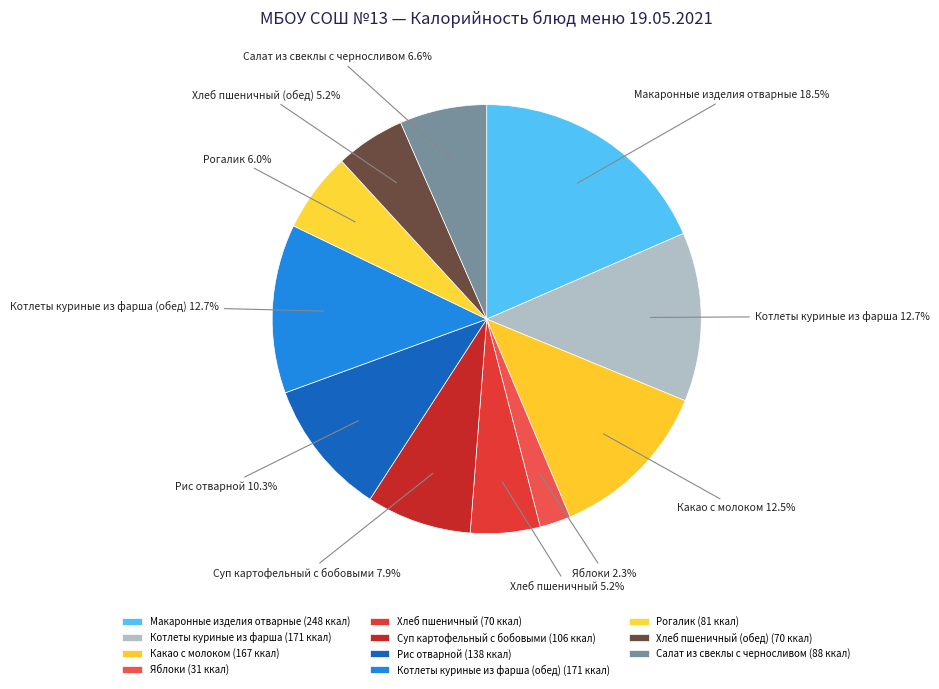

What percentage do Котлеты куриные из фарша (обед) and Салат из свеклы с черносливом together represent?

19.3%